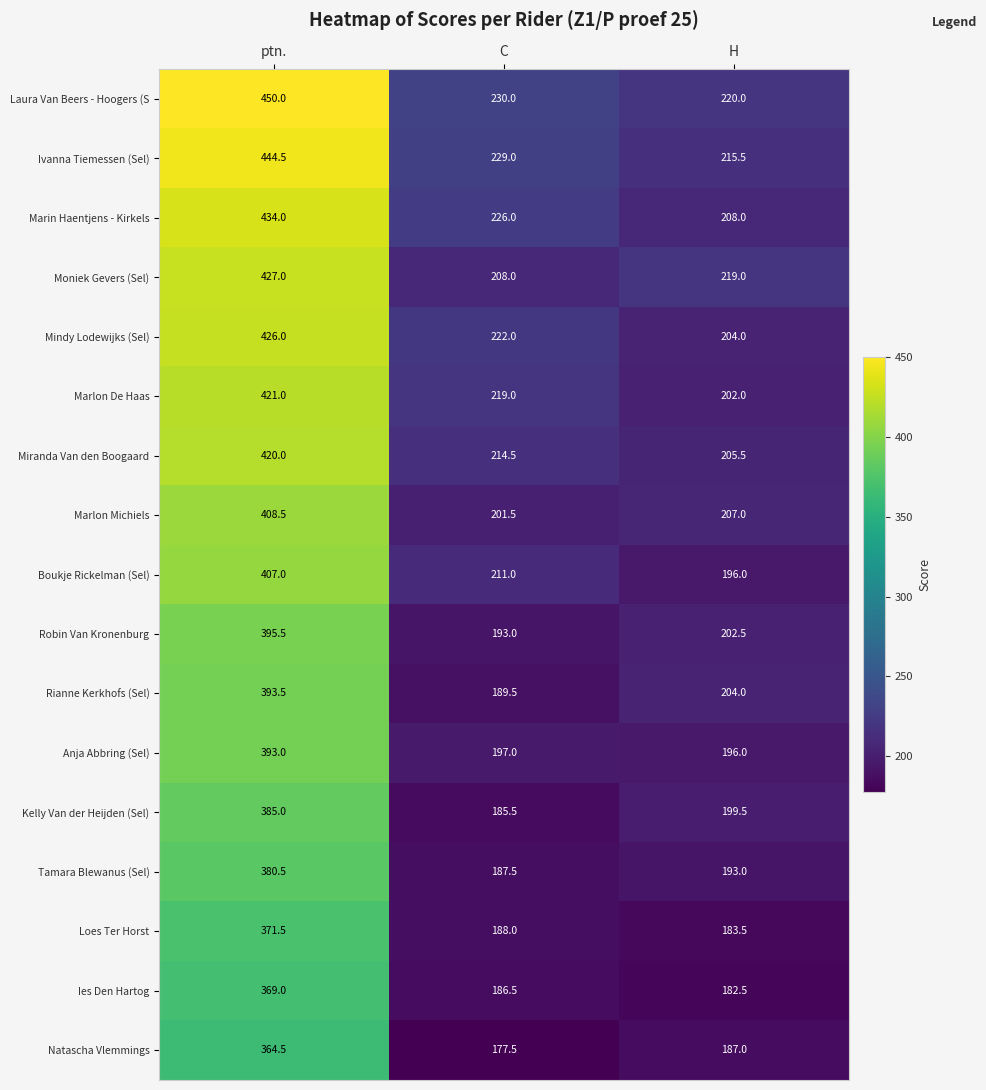

The Mindy Lodewijks (Sel) series shows 283.9 at ptn.. True or false?

False